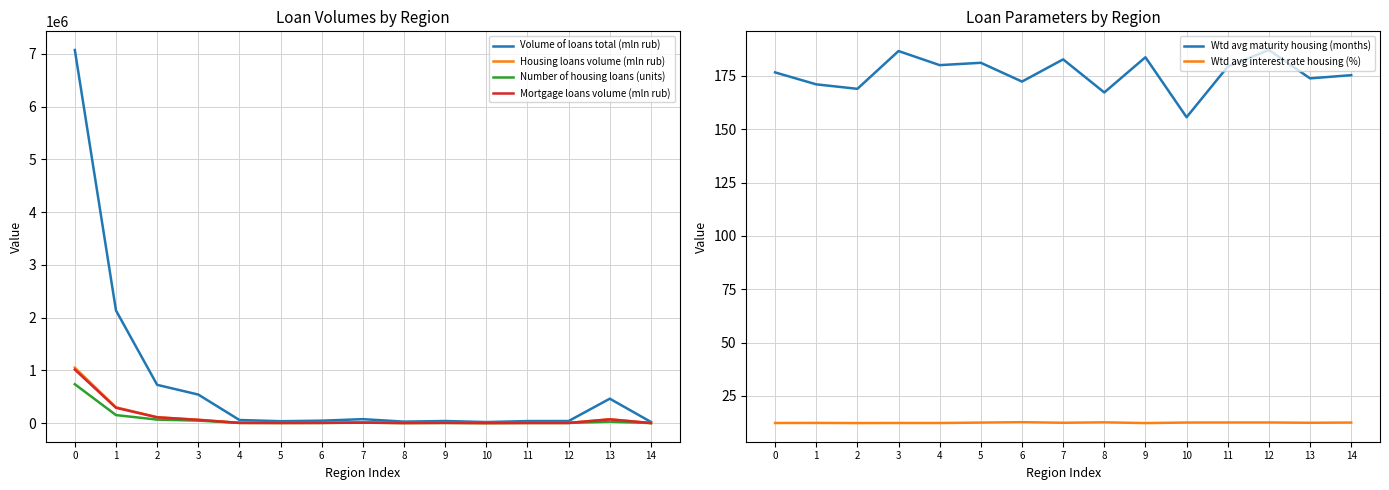

Reading left to right, transcribe all the data shown in this chart.

Volume of loans total (mln rub): 0=7075352.0	1=2137586.0	2=728052.0	3=543516.0	4=61303.0	5=38673.0	6=48688.0	7=77382.0	8=30480.0	9=42400.0	10=22335.0	11=41205.0	12=41942.0	13=465146.0	14=24471.0
Housing loans volume (mln rub): 0=1054073.0	1=302493.0	2=114875.0	3=65758.0	4=7186.0	5=5893.0	6=7213.0	7=12152.0	8=4825.0	9=8244.0	10=3669.0	11=6123.0	12=6234.0	13=75264.0	14=3658.0
Number of housing loans (units): 0=739393.0	1=154668.0	2=69084.0	3=49643.0	4=6366.0	5=5319.0	6=5829.0	7=10108.0	8=4267.0	9=5289.0	10=3720.0	11=5642.0	12=5437.0	13=30043.0	14=3285.0
Mortgage loans volume (mln rub): 0=1017316.0	1=292576.0	2=112248.0	3=63752.0	4=6947.0	5=5814.0	6=7089.0	7=11798.0	8=4671.0	9=8138.0	10=3535.0	11=5968.0	12=6099.0	13=73306.0	14=3595.0
Wtd avg maturity housing (months): 0=176.6	1=171.0	2=168.9	3=186.6	4=180.0	5=181.1	6=172.3	7=182.7	8=167.2	9=183.7	10=155.6	11=179.3	12=187.1	13=173.8	14=175.3
Wtd avg interest rate housing (%): 0=12.3	1=12.3	2=12.3	3=12.3	4=12.3	5=12.5	6=12.7	7=12.4	8=12.6	9=12.3	10=12.5	11=12.5	12=12.6	13=12.4	14=12.5